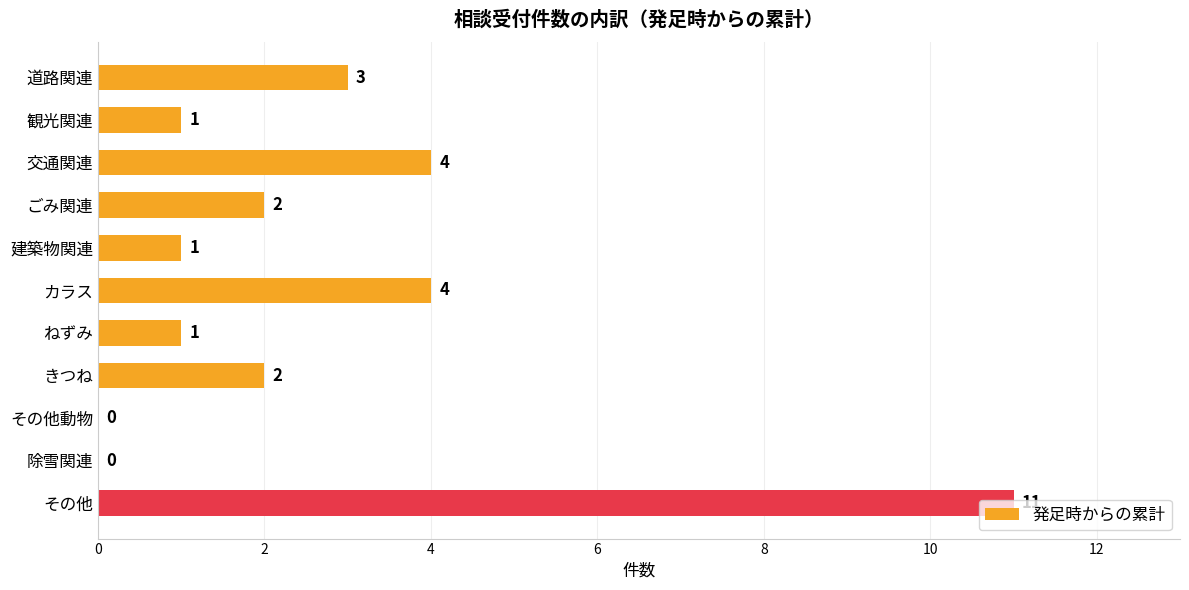

What is the average value?

3